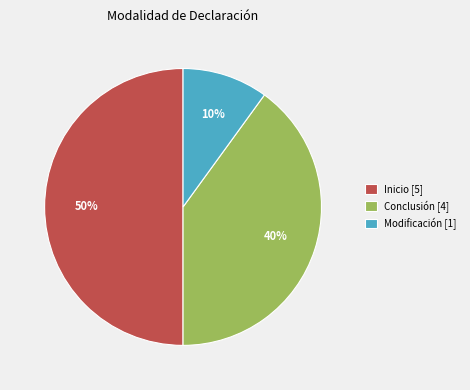

Between Conclusión [4] and Modificación [1], which is larger?

Conclusión [4]